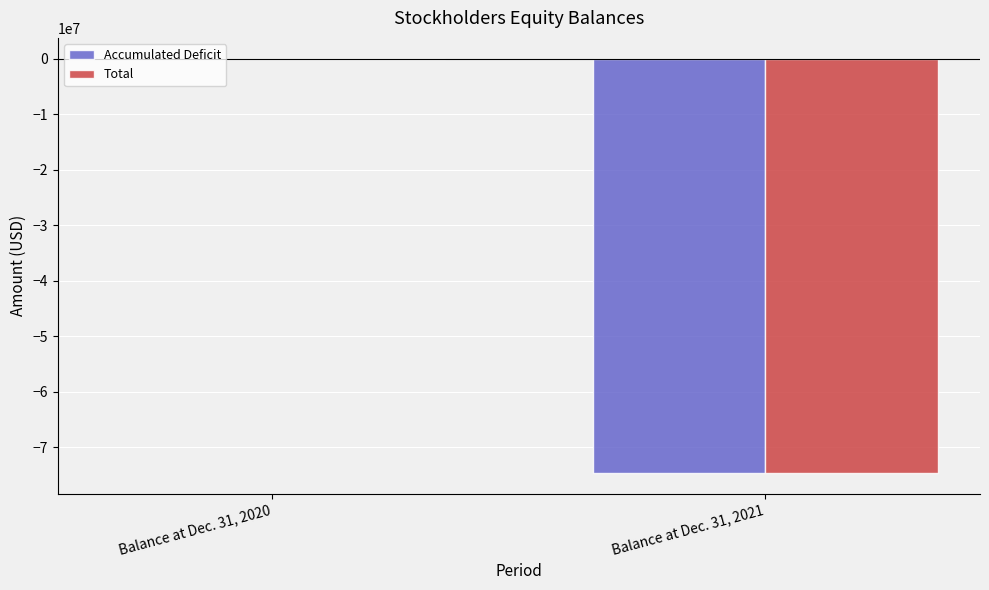

What is the sum of all Accumulated Deficit values?

-74660877